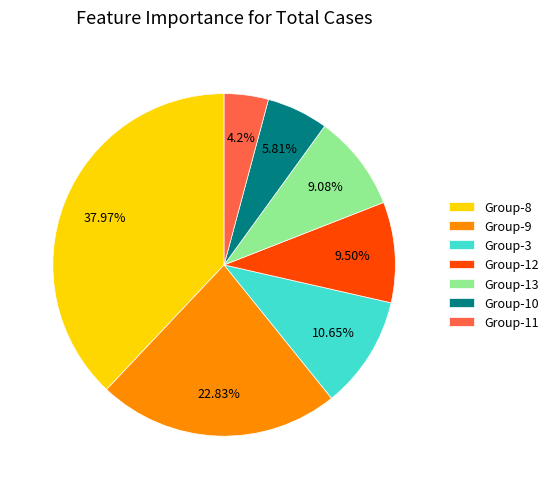

Is the sum of Group-8 and Group-3 greater than half?

No